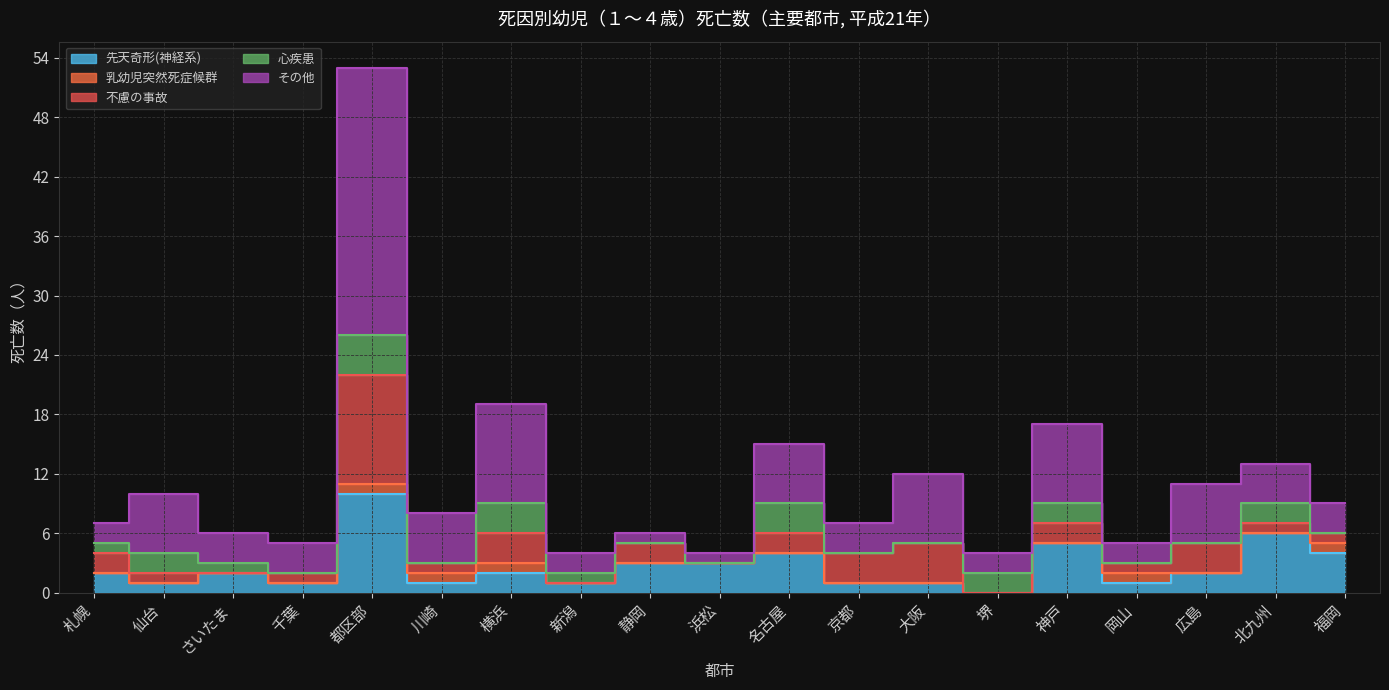

At which label does 乳幼児突然死症候群 reach its peak?

都区部